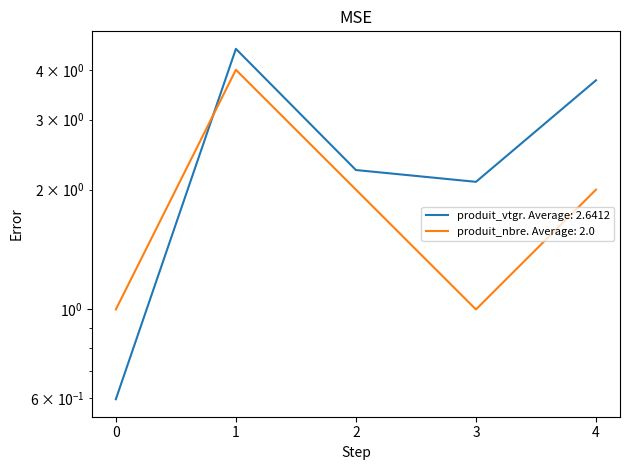

How many lines are shown in the chart?

2